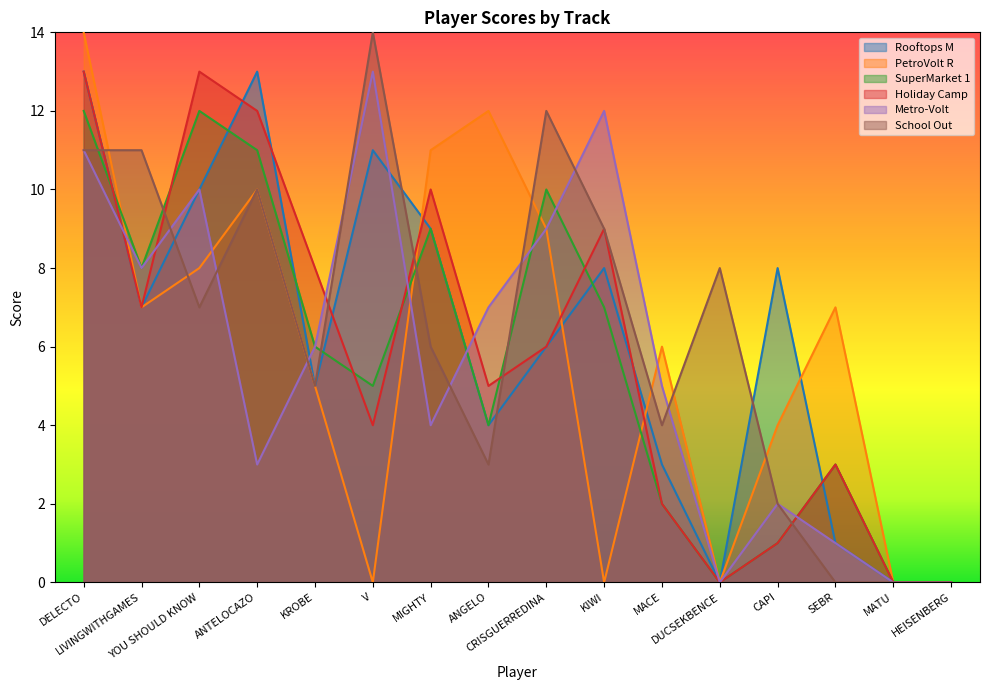

After their last crossing, which series has the higher values: Metro-Volt or Holiday Camp?

Holiday Camp